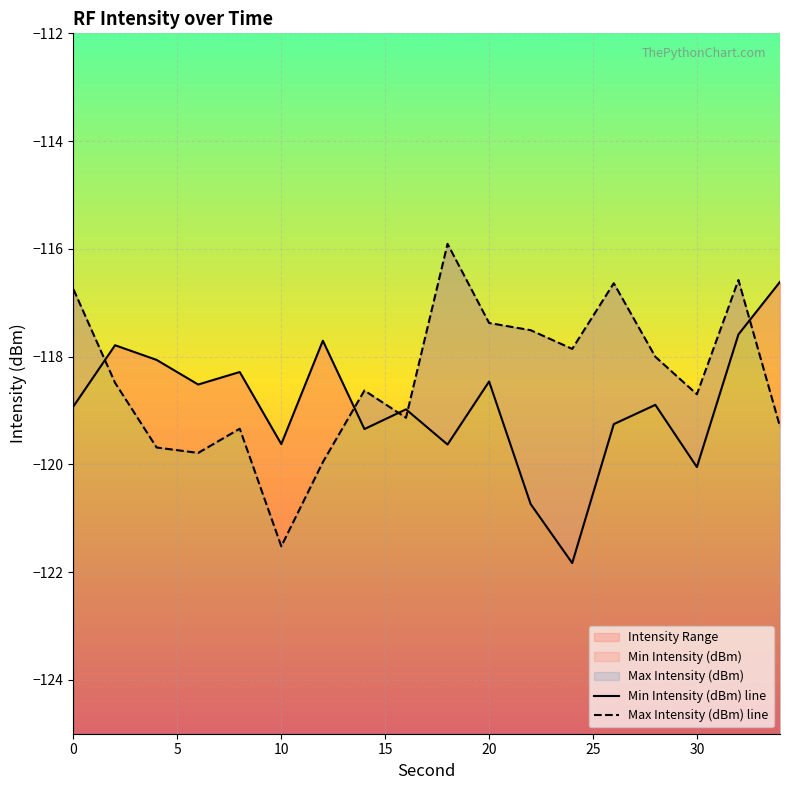

What is the value of the Min Intensity (dBm) line point at the 13th from the left?

-121.8